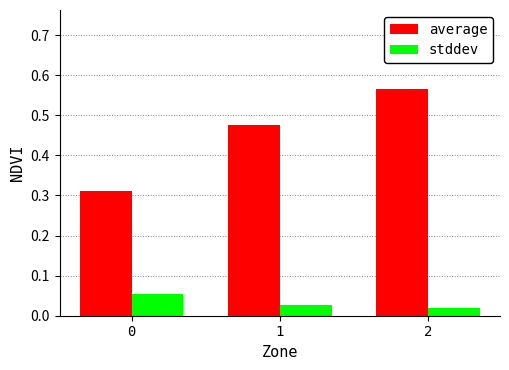

Which series has the largest range (max minus min)?

average